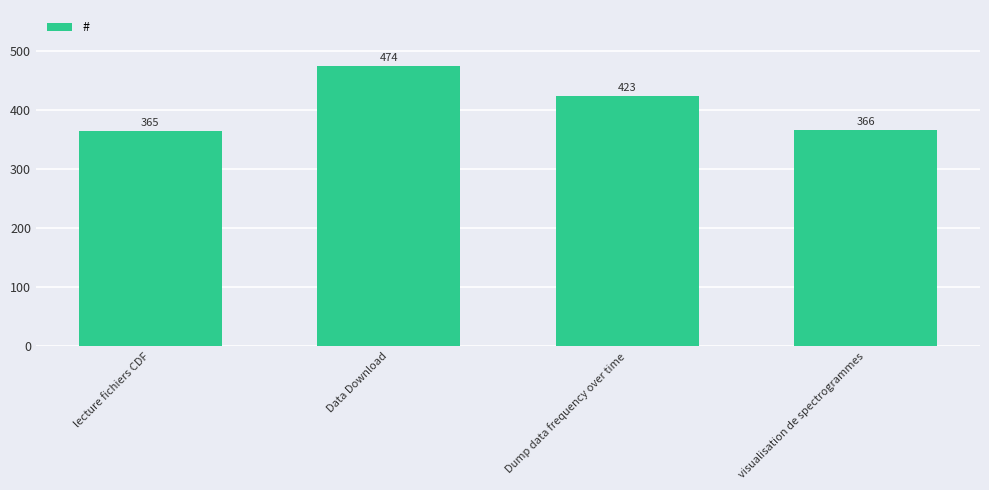

At which label does the data first exceed 423?

Data Download